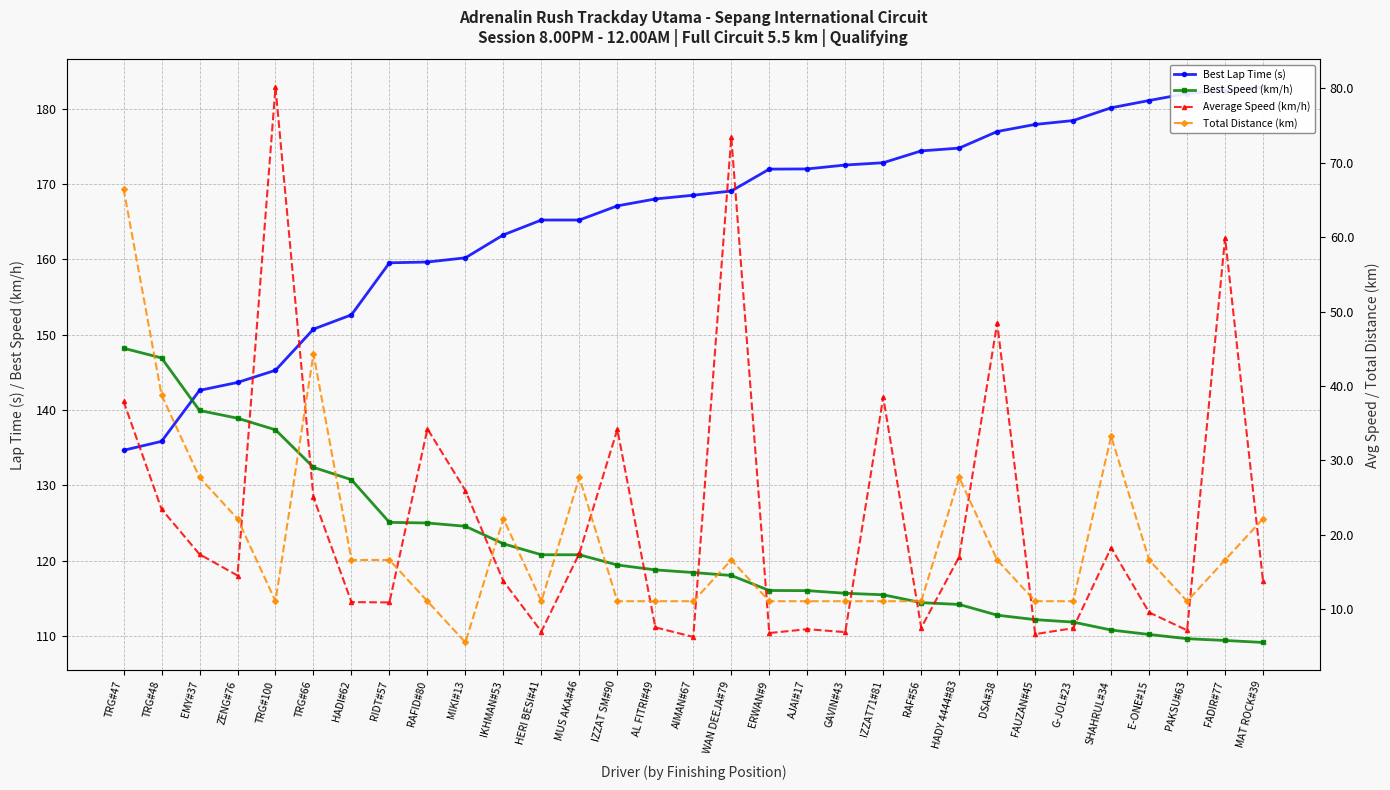

Between MAT ROCK#39 and TRG#47, which is larger?

MAT ROCK#39